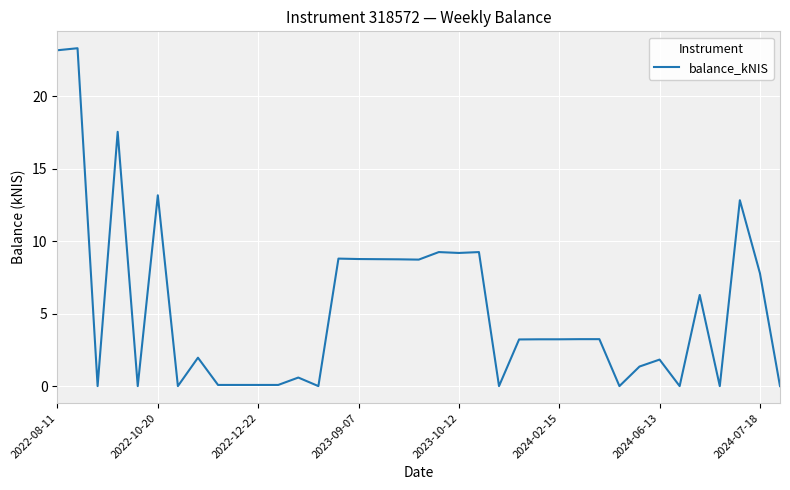

How many distinct data groups are displayed?

1